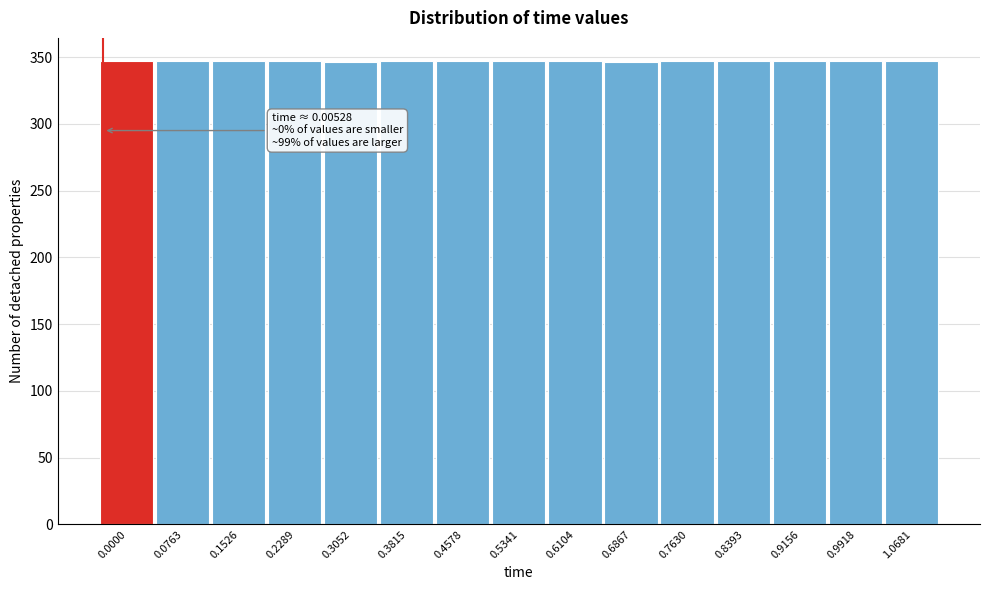

What is the value of the 6th bar from the left?

347